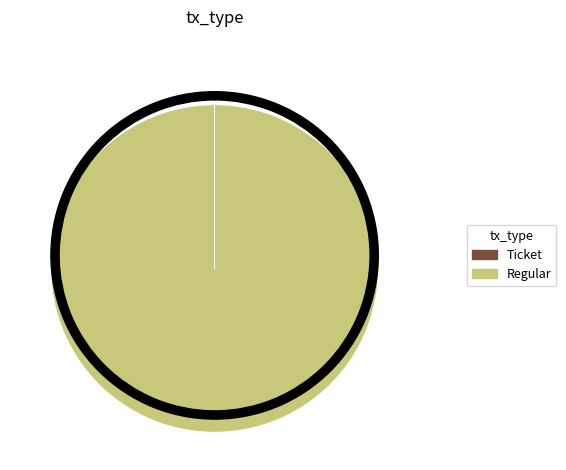

Is it true that Ticket is 0% of the pie?

True